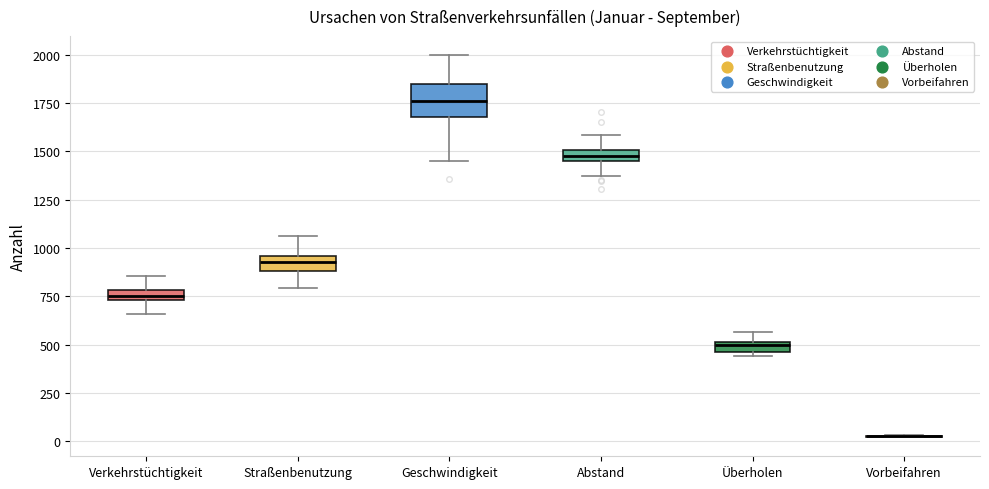

Which box is the tallest, from its lower edge to its upper edge?

Geschwindigkeit